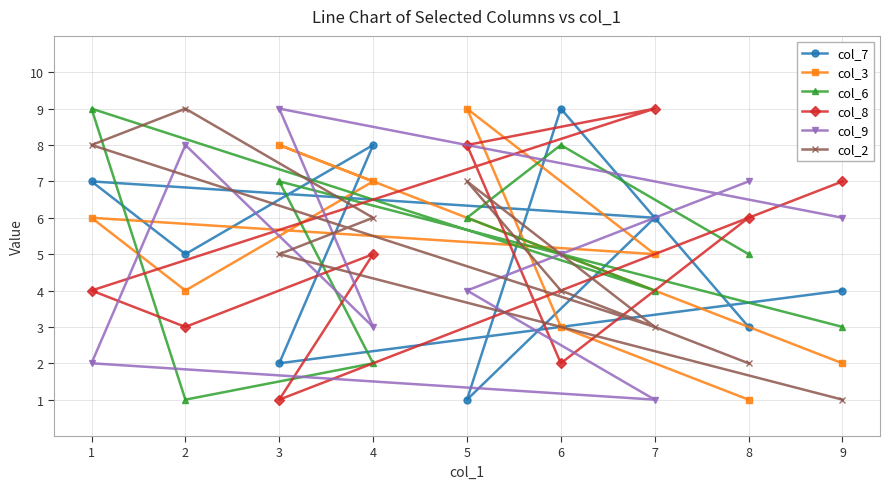

Between 1 and 6, which series saw the biggest shift?

col_2